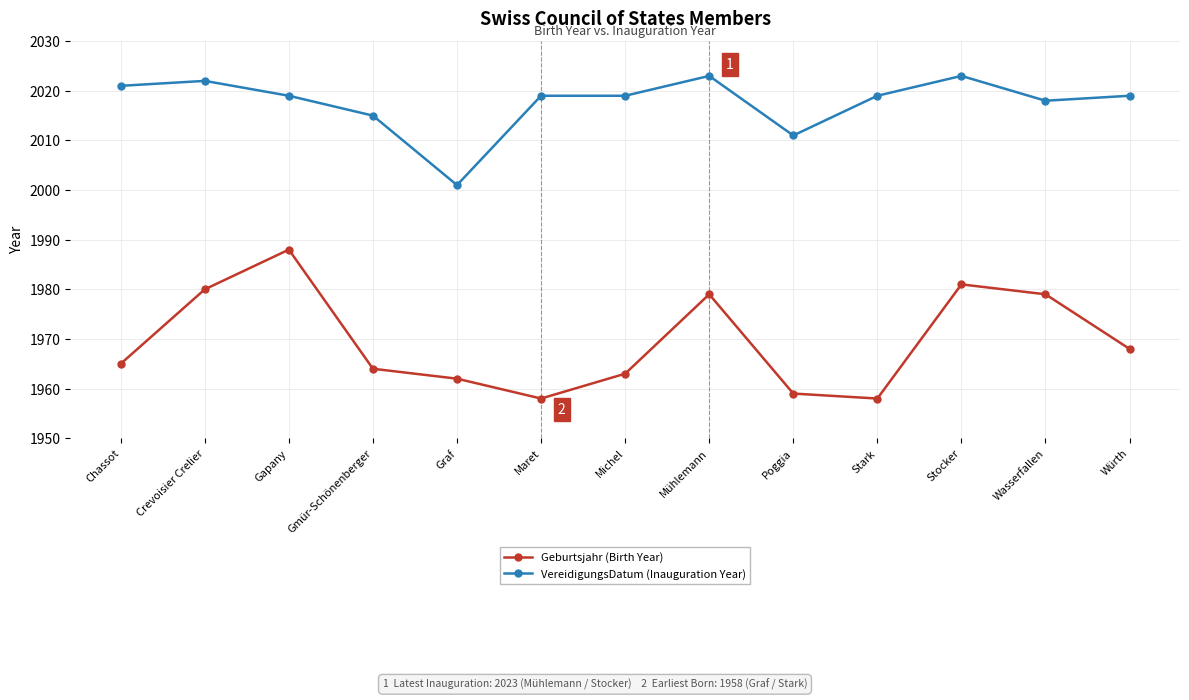

True or false: VereidigungsDatum (Inauguration Year) and Geburtsjahr (Birth Year) intersect in this chart.

False